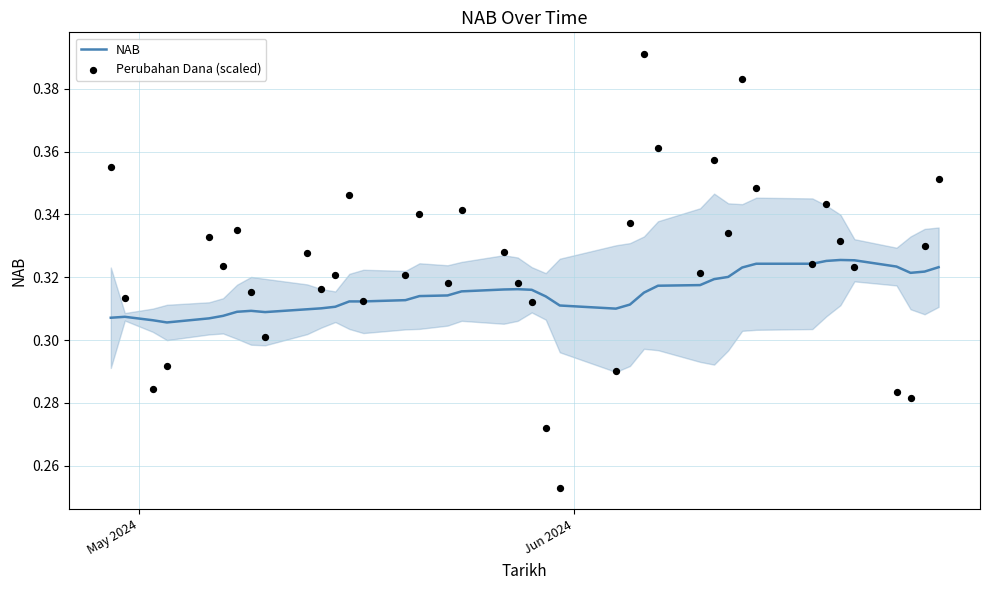

Is the value of Perubahan Dana (scaled) at 17 greater than the value of NAB at 13?

Yes